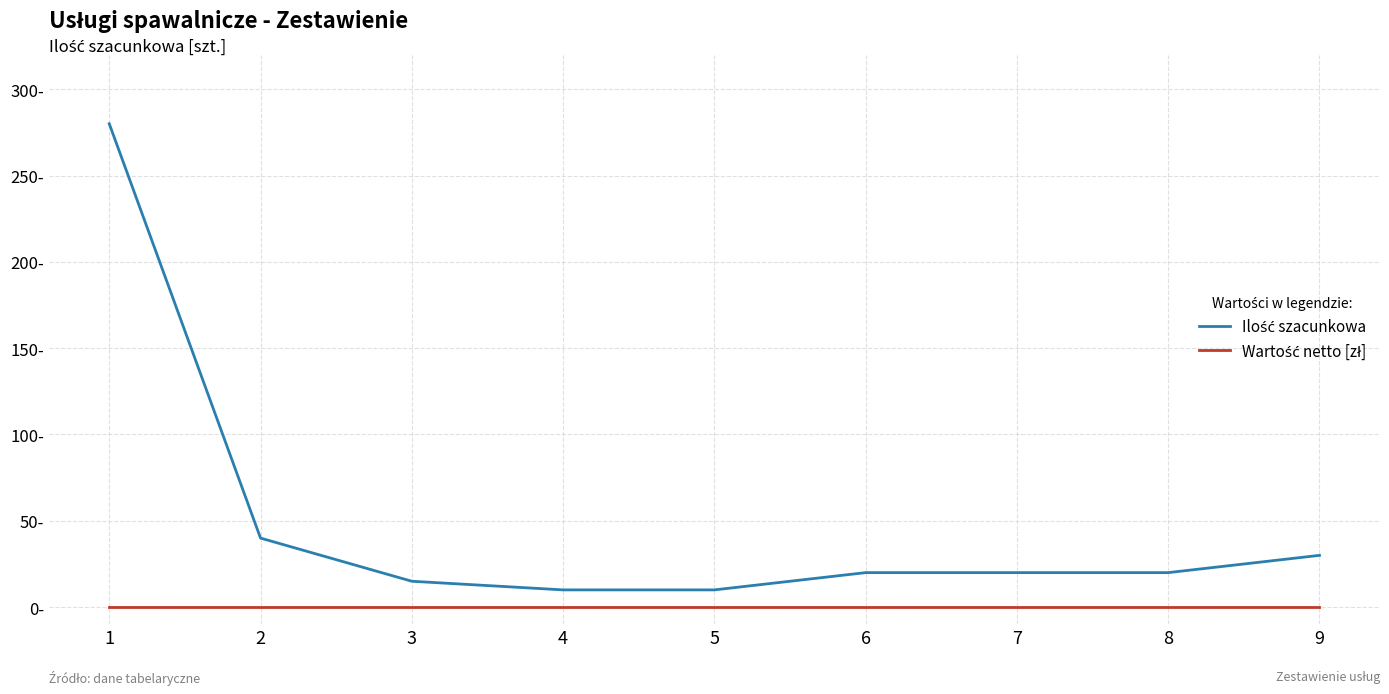

What is the minimum value for Ilość szacunkowa?

10